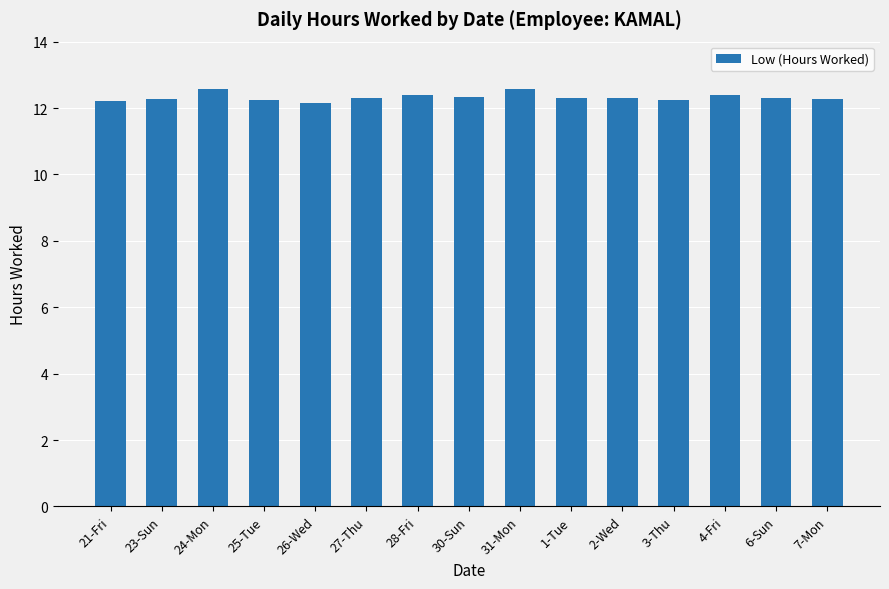

Approximately how many times larger is the value at 7-Mon compared to 23-Sun?

1.0